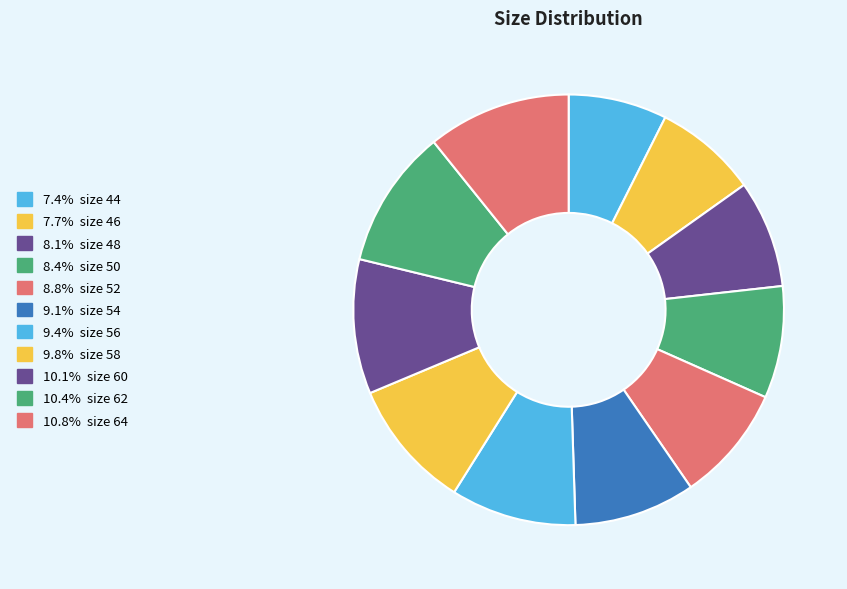

Which slice is the smallest?

44